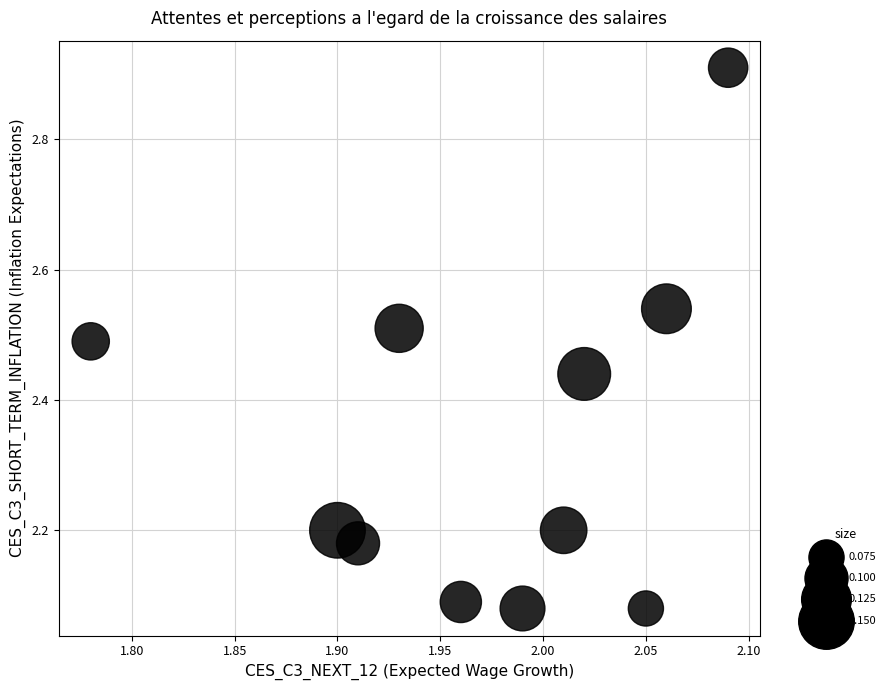

What is the range of Y values (max minus min)?

0.8